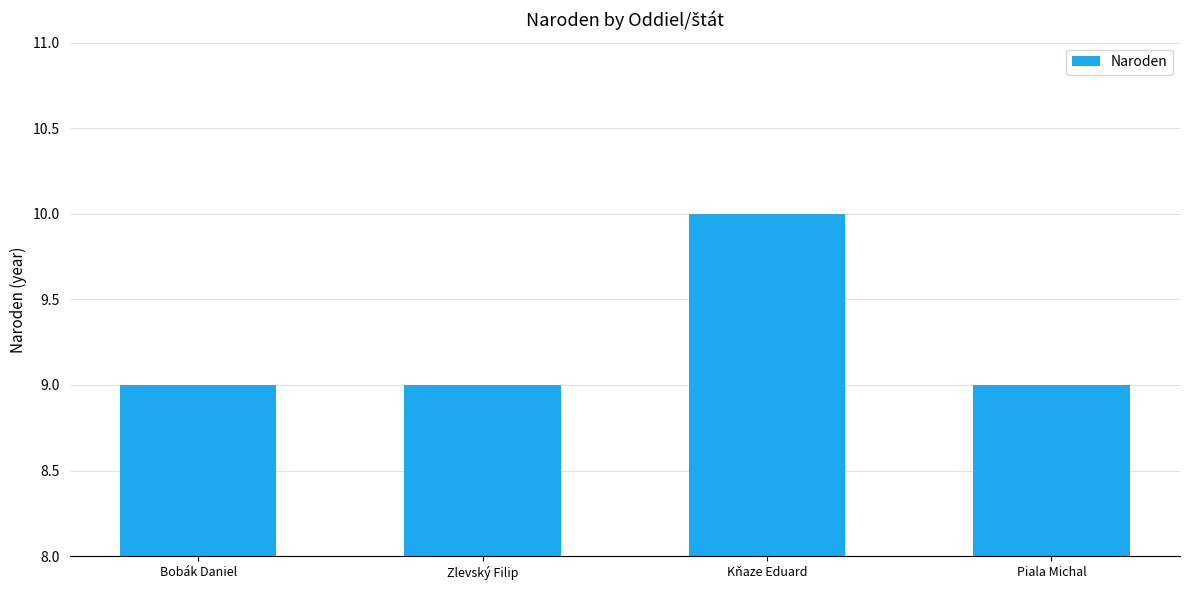

The value at Bobák Daniel is 12. True or false?

False